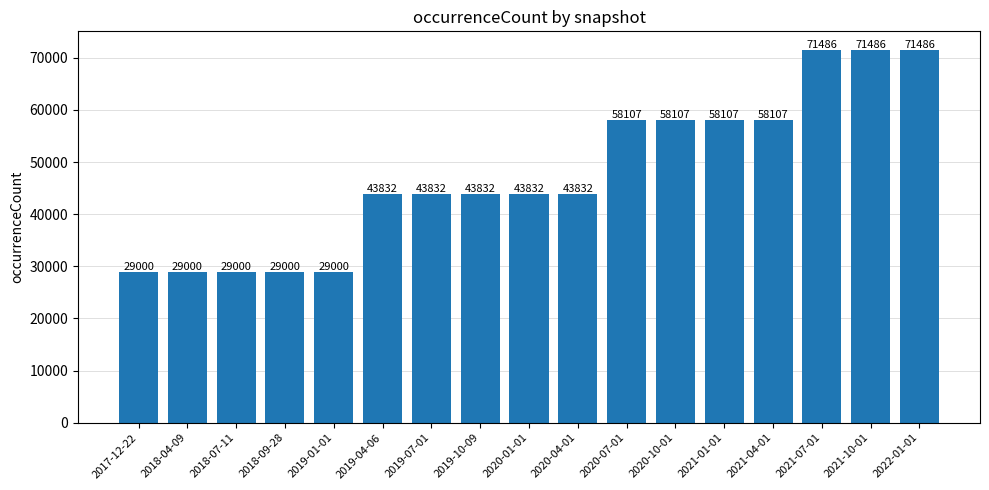

What is the maximum value shown in the chart?

71486